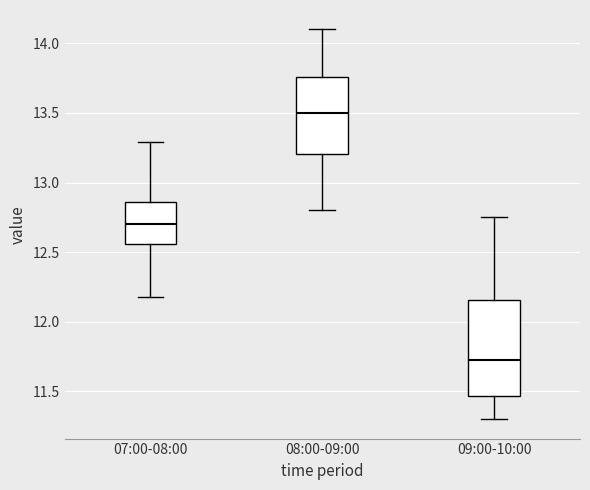

Reading left to right, read every box against the y-axis: the position of its median line, the range the box covers, and the ends of its whiskers. The values are not printed on the chart, so give them approximately, as read against the axis.

07:00-08:00: median 12.70, box 12.55 to 12.85, whiskers 12.20 to 13.30
08:00-09:00: median 13.50, box 13.20 to 13.75, whiskers 12.80 to 14.10
09:00-10:00: median 11.75, box 11.45 to 12.15, whiskers 11.30 to 12.75